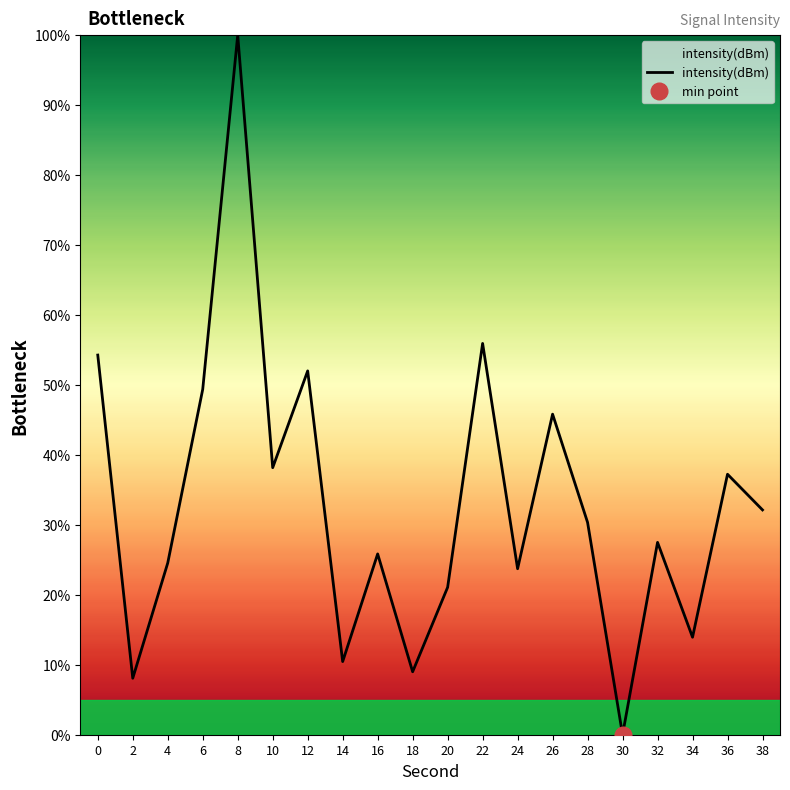

What is the sum of all values?

659.5